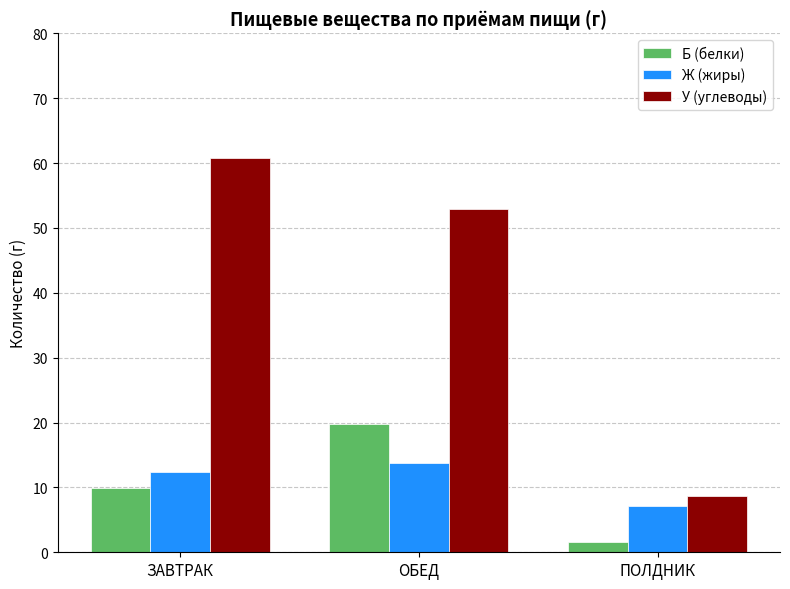

The Б (белки) series shows 19.8 at ОБЕД. True or false?

True